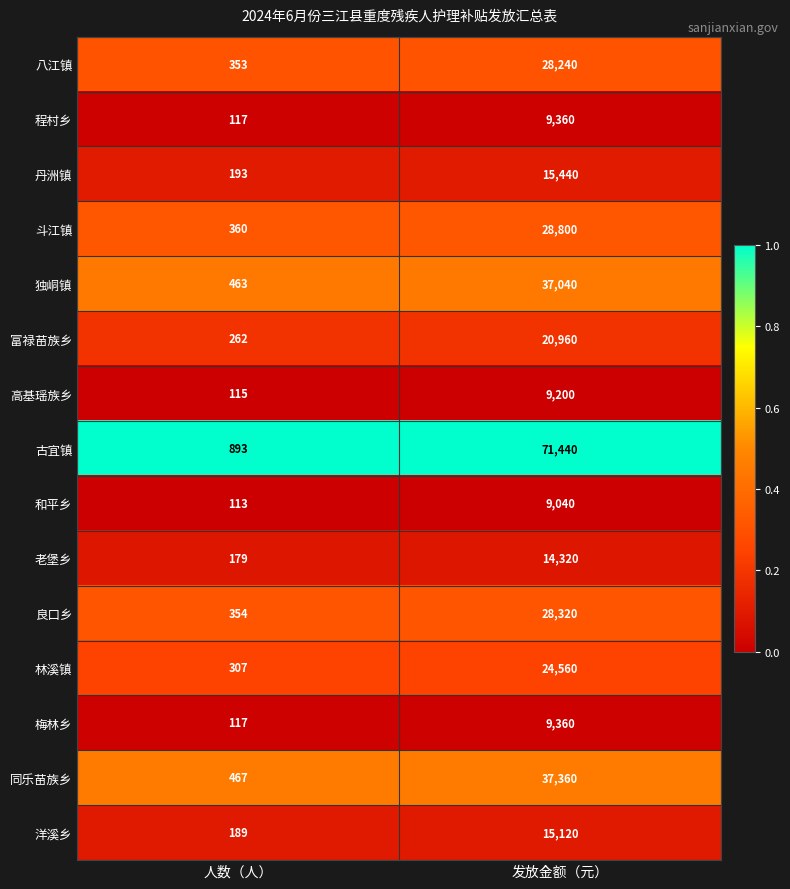

Reading left to right, extract all data points from this chart.

八江镇: 人数（人）=353	发放金额（元）=28240
程村乡: 人数（人）=117	发放金额（元）=9360
丹洲镇: 人数（人）=193	发放金额（元）=15440
斗江镇: 人数（人）=360	发放金额（元）=28800
独峒镇: 人数（人）=463	发放金额（元）=37040
富禄苗族乡: 人数（人）=262	发放金额（元）=20960
高基瑶族乡: 人数（人）=115	发放金额（元）=9200
古宜镇: 人数（人）=893	发放金额（元）=71440
和平乡: 人数（人）=113	发放金额（元）=9040
老堡乡: 人数（人）=179	发放金额（元）=14320
良口乡: 人数（人）=354	发放金额（元）=28320
林溪镇: 人数（人）=307	发放金额（元）=24560
梅林乡: 人数（人）=117	发放金额（元）=9360
同乐苗族乡: 人数（人）=467	发放金额（元）=37360
洋溪乡: 人数（人）=189	发放金额（元）=15120